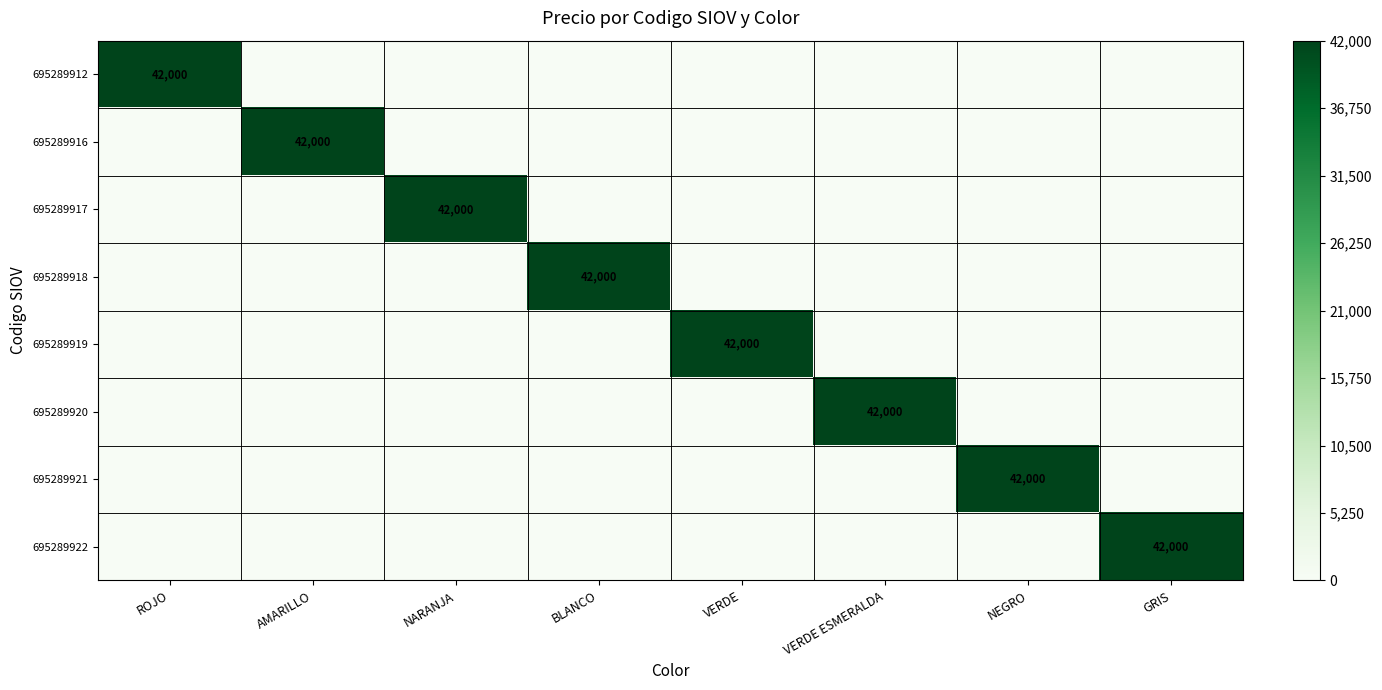

At how many categories does at least one series exceed 40632?

8